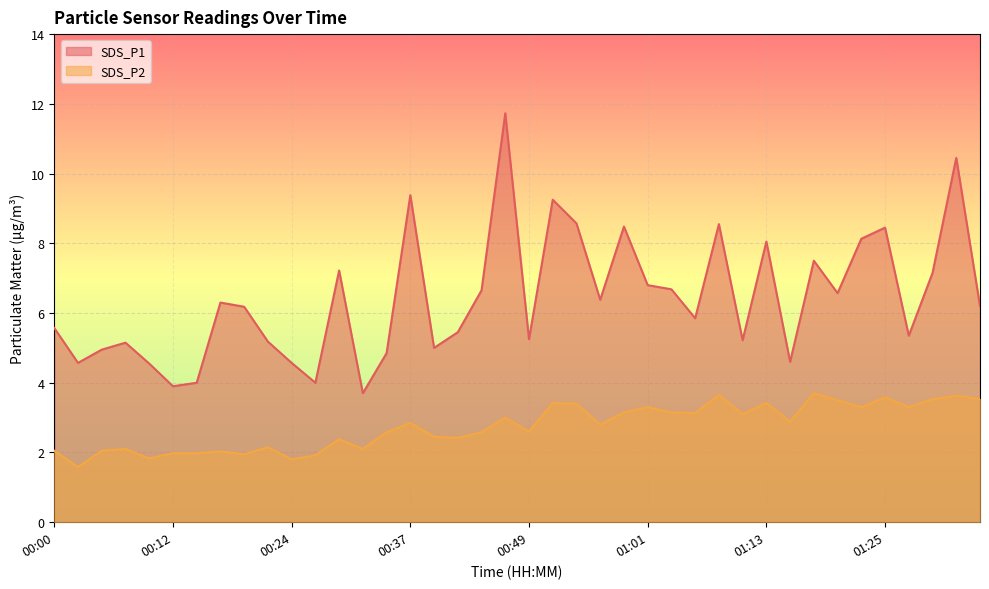

The value of SDS_P2 at 00:02 is 1.6. True or false?

True